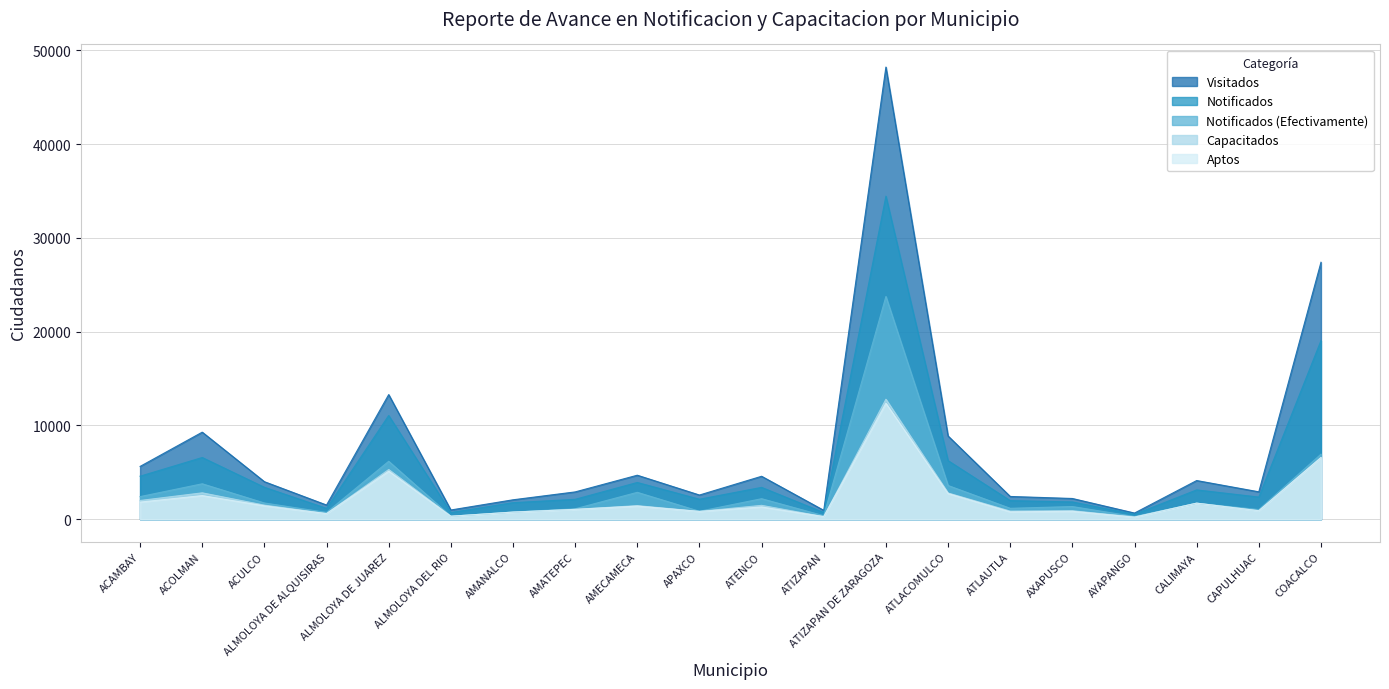

True or false: Aptos and Visitados cross at least once.

False